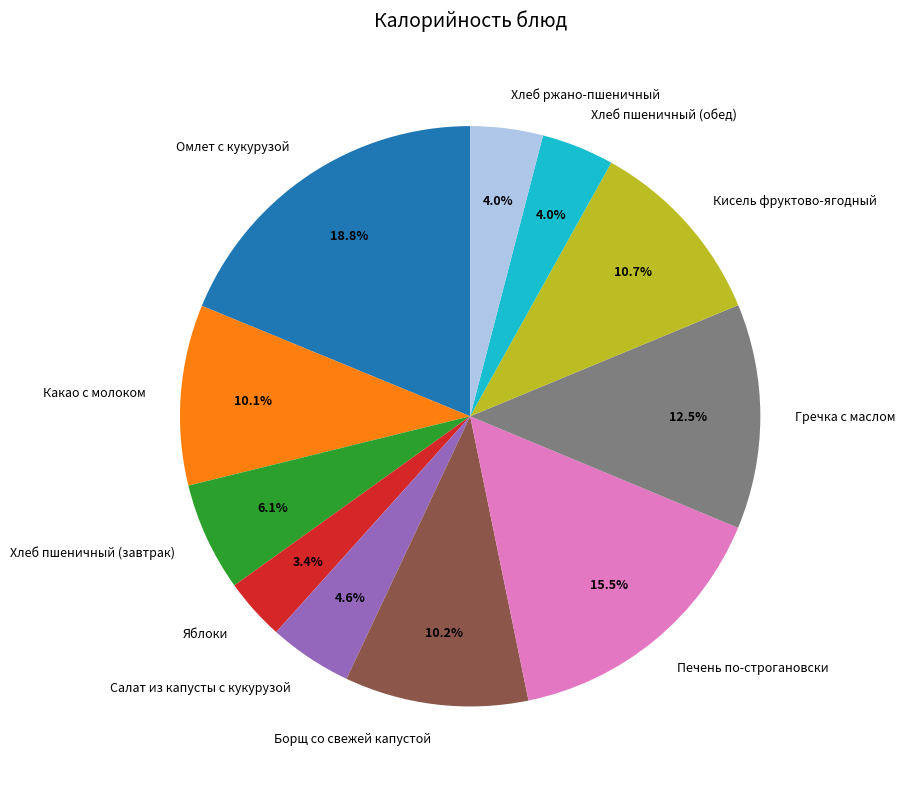

How many segments does this pie chart have?

11